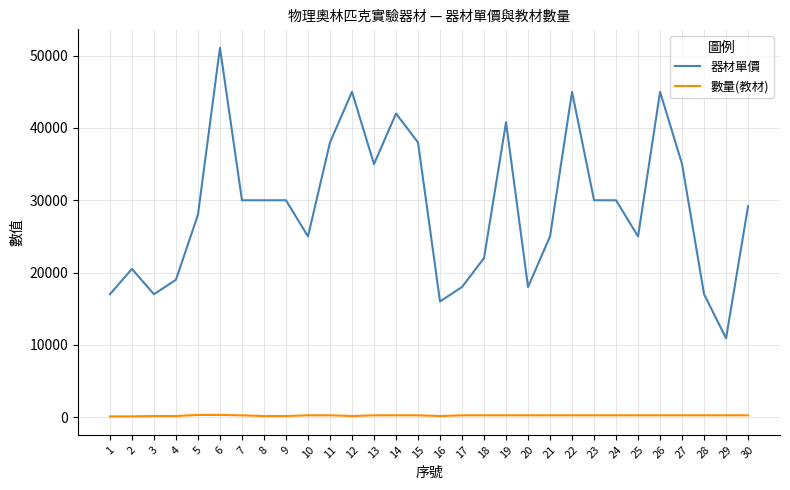

Which series has the largest total across all categories?

器材單價